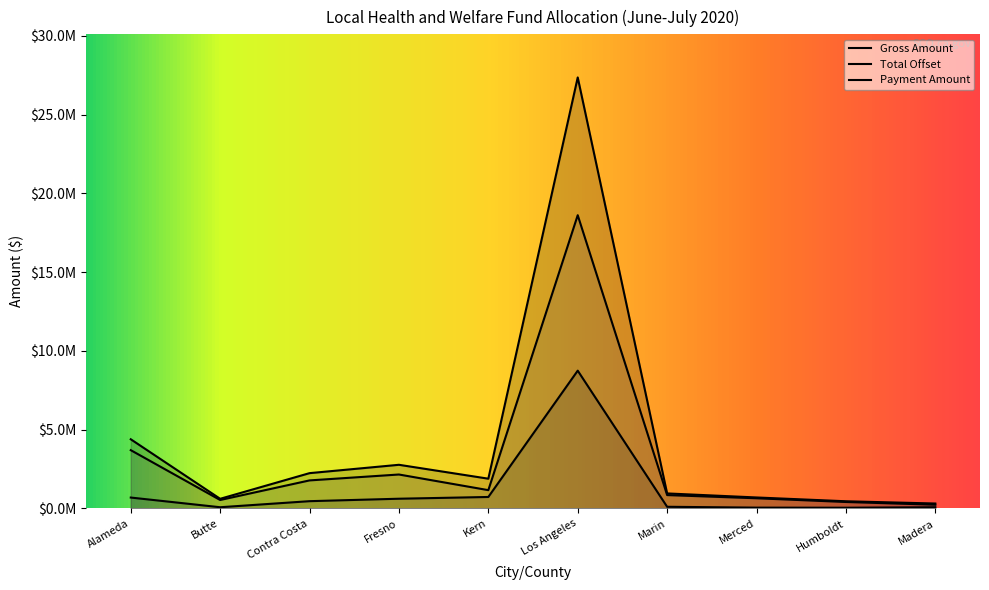

Which label corresponds to the largest value in the chart?

Los Angeles